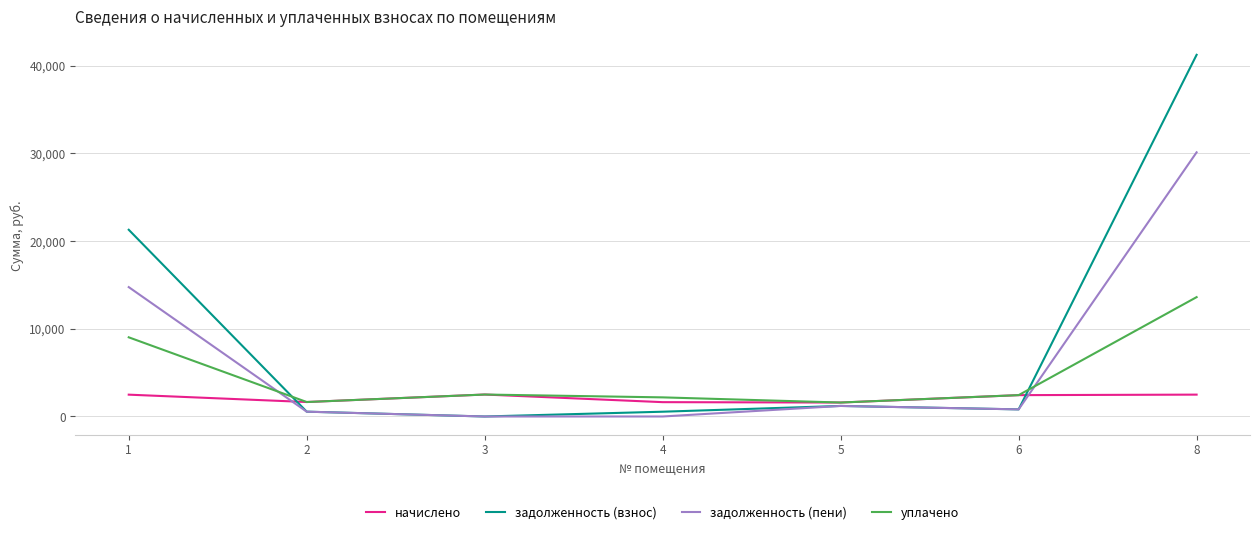

Which series has the largest range (max minus min)?

задолженность (взнос)